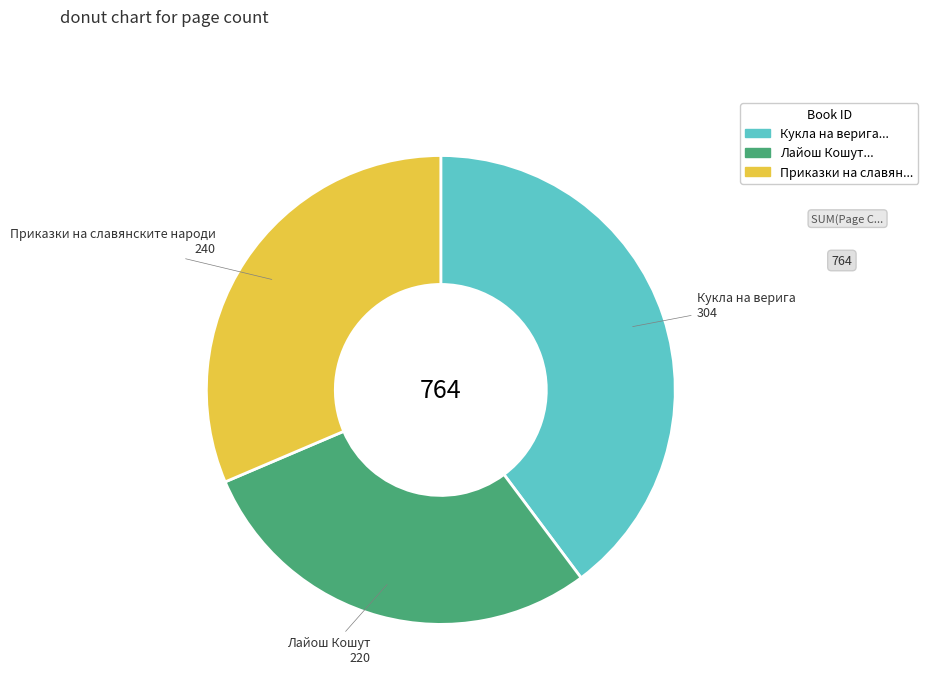

Is there any slice that represents more than half of the pie?

No